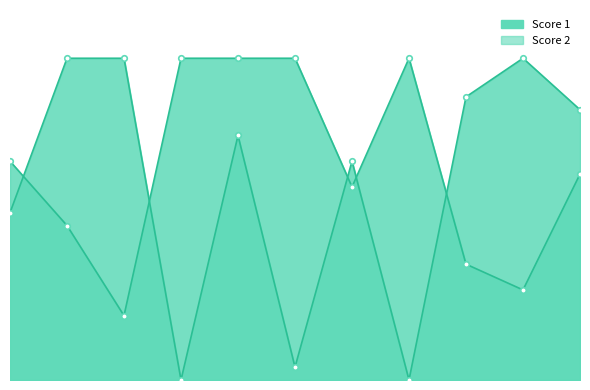

Reading right to left, list all the values displayed in this chart.

Score 1: 21	25	22	0	17	1	19	0	25	25	13
Score 2: 16	7	9	25	15	25	25	25	5	12	17